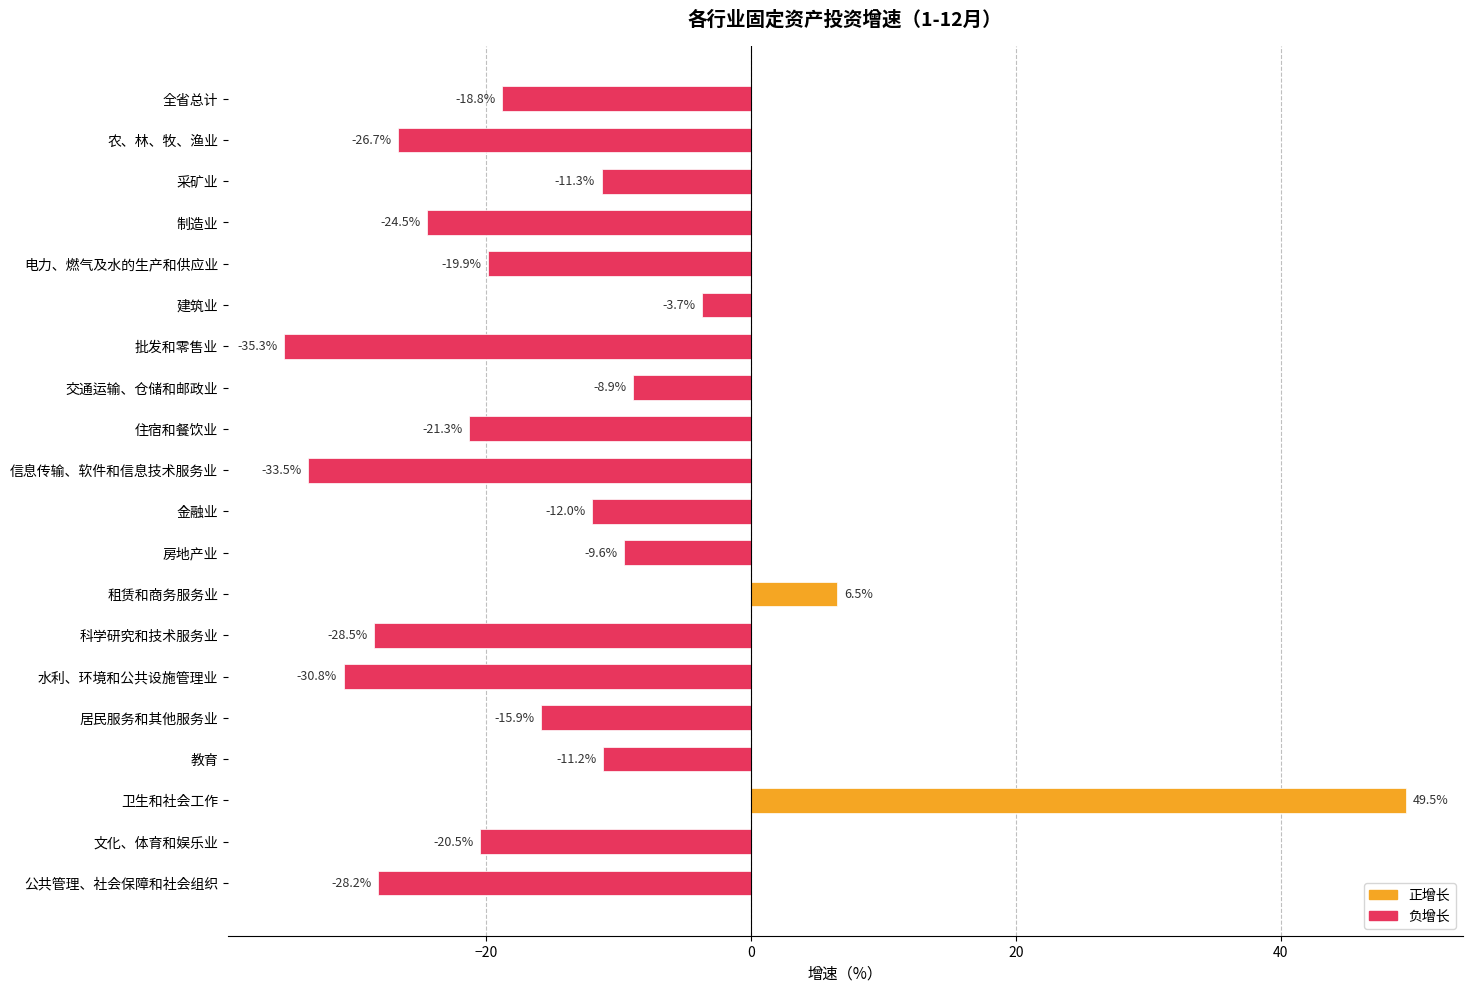

Reading top to bottom, list all the values displayed in this chart.

全省总计=-18.8	农、林、牧、渔业=-26.7	采矿业=-11.3	制造业=-24.5	电力、燃气及水的生产和供应业=-19.9	建筑业=-3.7	批发和零售业=-35.3	交通运输、仓储和邮政业=-8.9	住宿和餐饮业=-21.3	信息传输、软件和信息技术服务业=-33.5	金融业=-12.0	房地产业=-9.6	租赁和商务服务业=6.5	科学研究和技术服务业=-28.5	水利、环境和公共设施管理业=-30.8	居民服务和其他服务业=-15.9	教育=-11.2	卫生和社会工作=49.5	文化、体育和娱乐业=-20.5	公共管理、社会保障和社会组织=-28.2